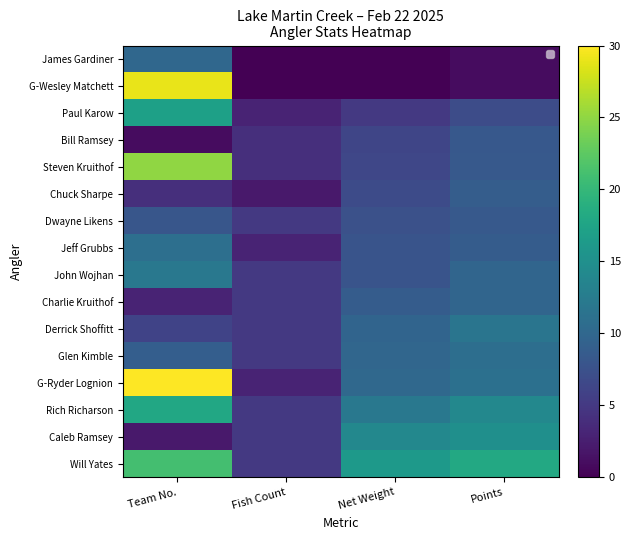

Is the value of Derrick Shoffitt at Fish Count greater than the value of Paul Karow at Fish Count?

Yes